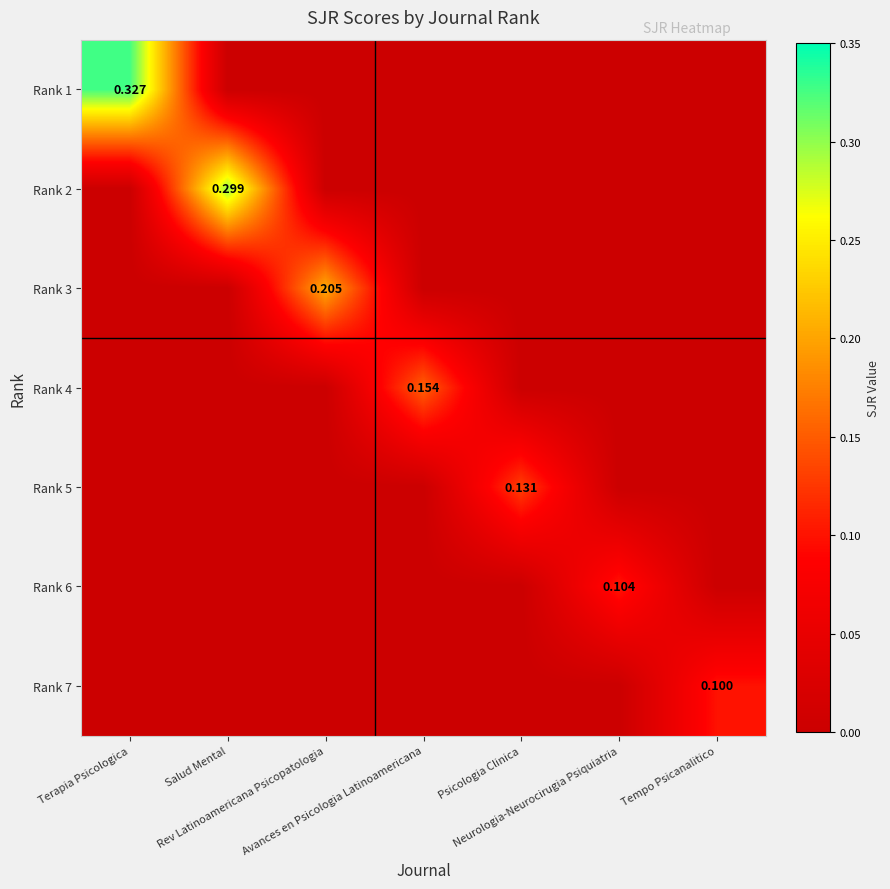

Rank the categories by Rank 7 value from highest to lowest.

Tempo Psicanalitico, Terapia Psicologica, Salud Mental, Rev Latinoamericana Psicopatologia, Avances en Psicologia Latinoamericana, Psicologia Clinica, Neurologia-Neurocirugia Psiquiatria